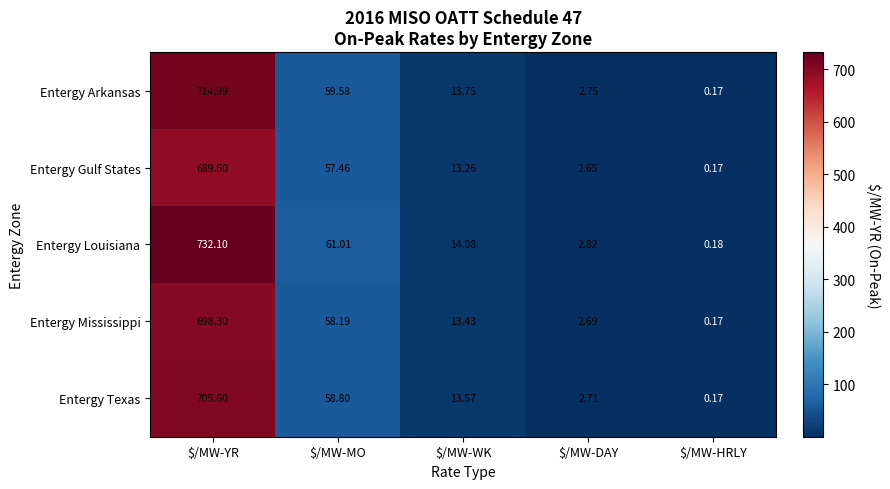

Which category has the lowest value in the Entergy Texas series?

$/MW-HRLY